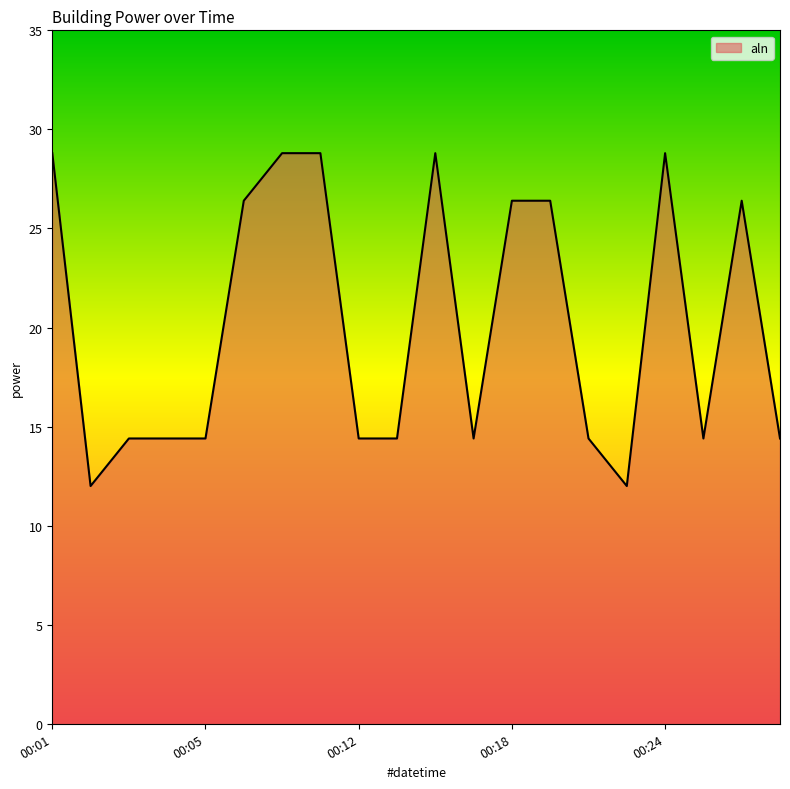

What is the greatest value displayed?

28.8